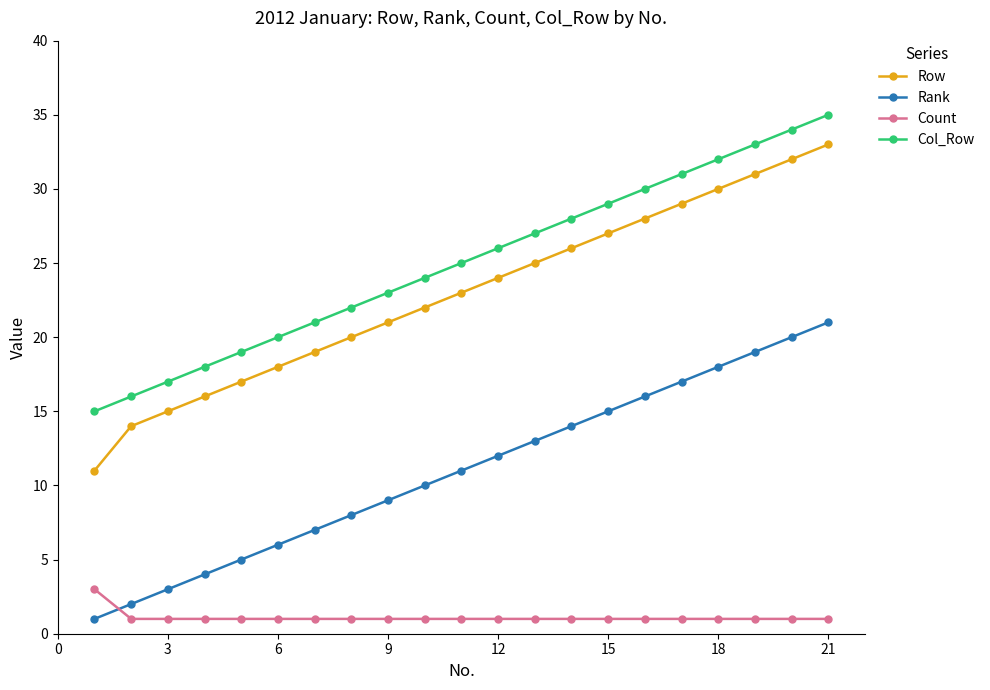

What is the difference between the second highest and second lowest values in the Col_Row series?

18